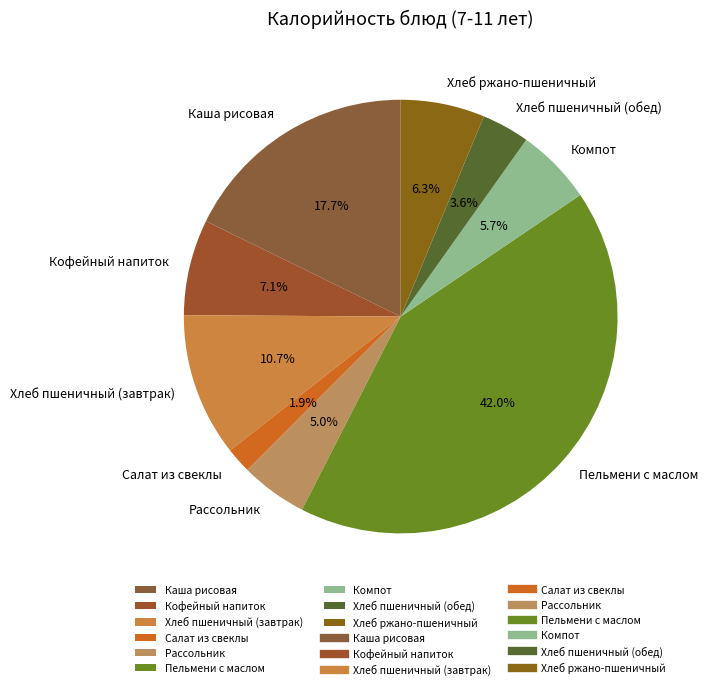

To the nearest percent, what percentage of the pie is Салат из свеклы?

2%